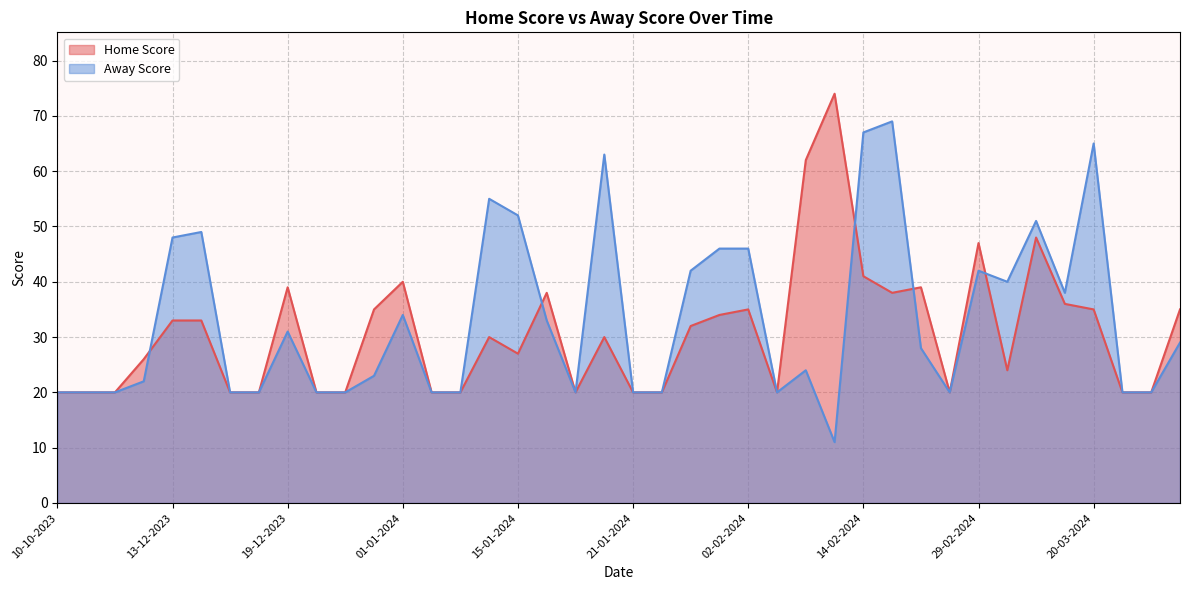

List the series in order of their peak value, highest first.

Home Score, Away Score